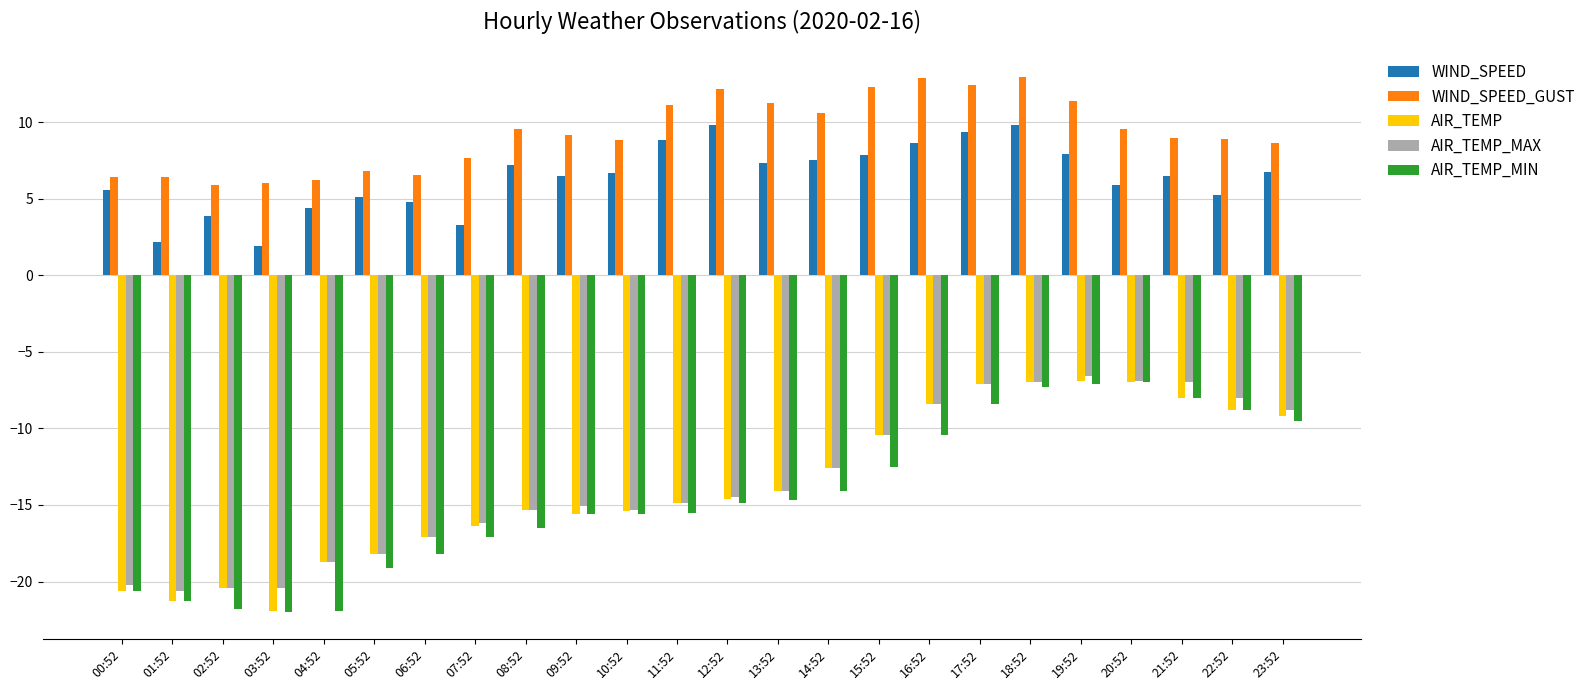

What is the average value of the WIND_SPEED_GUST series?

9.3